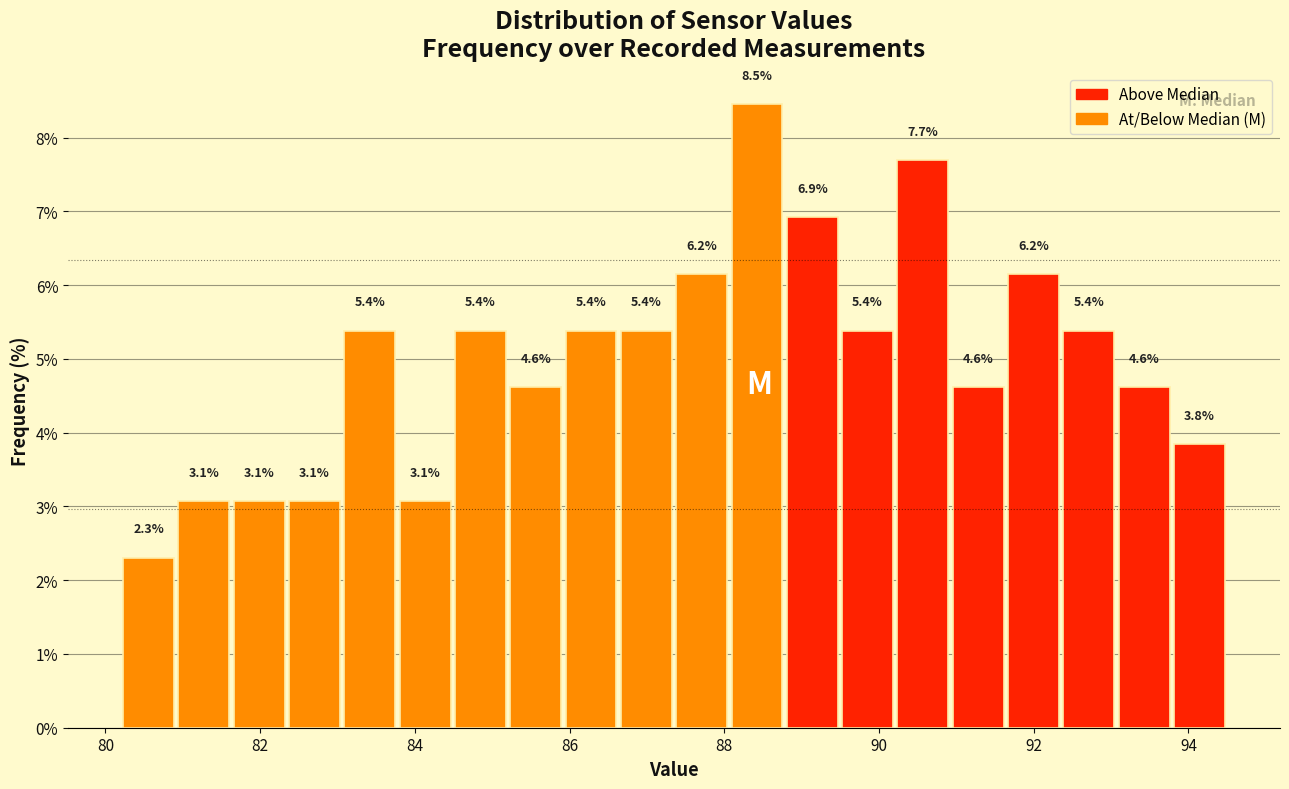

Around what value on the x-axis is the tallest bar? Give the approximate position of its centre, as read against the axis.

88.4